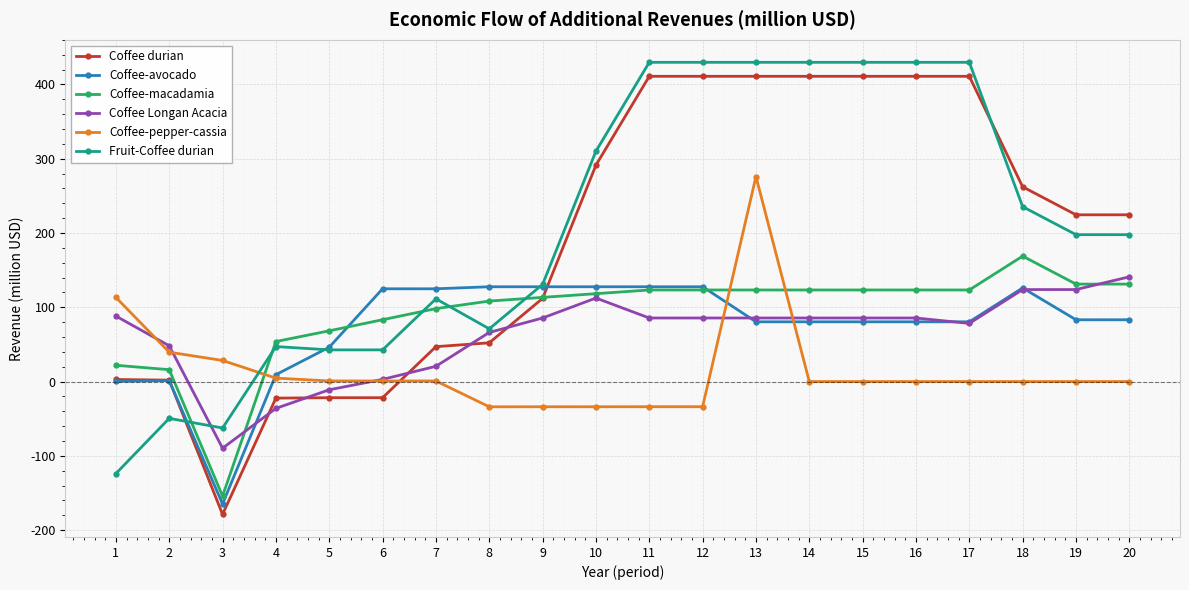

True or false: Coffee-macadamia has more than 0 interior local peaks.

True